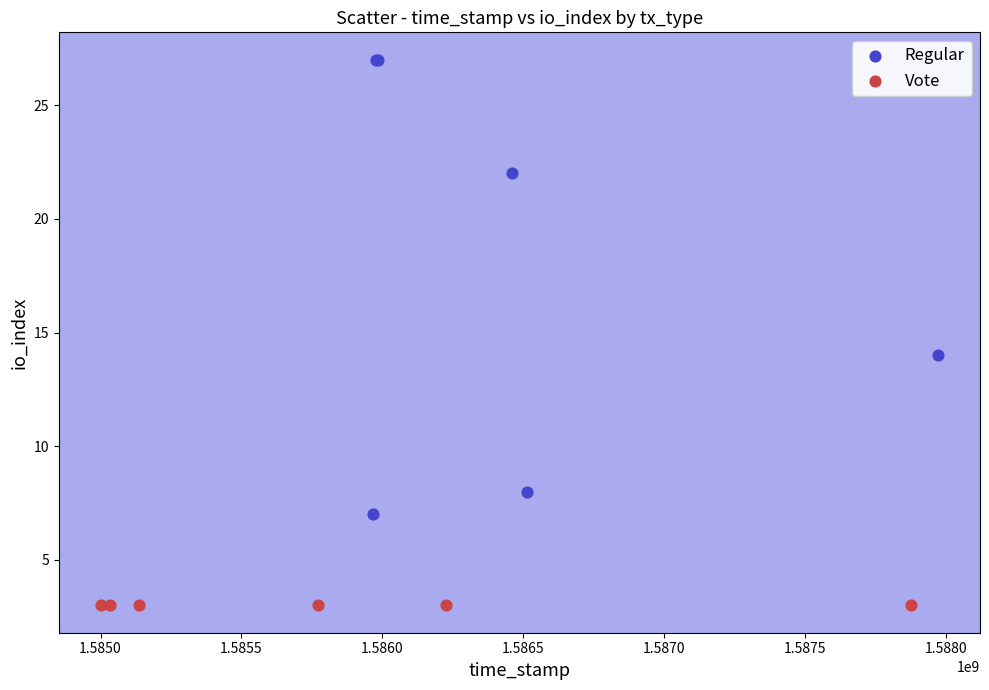

What are all the series names shown in the legend?

Regular, Vote